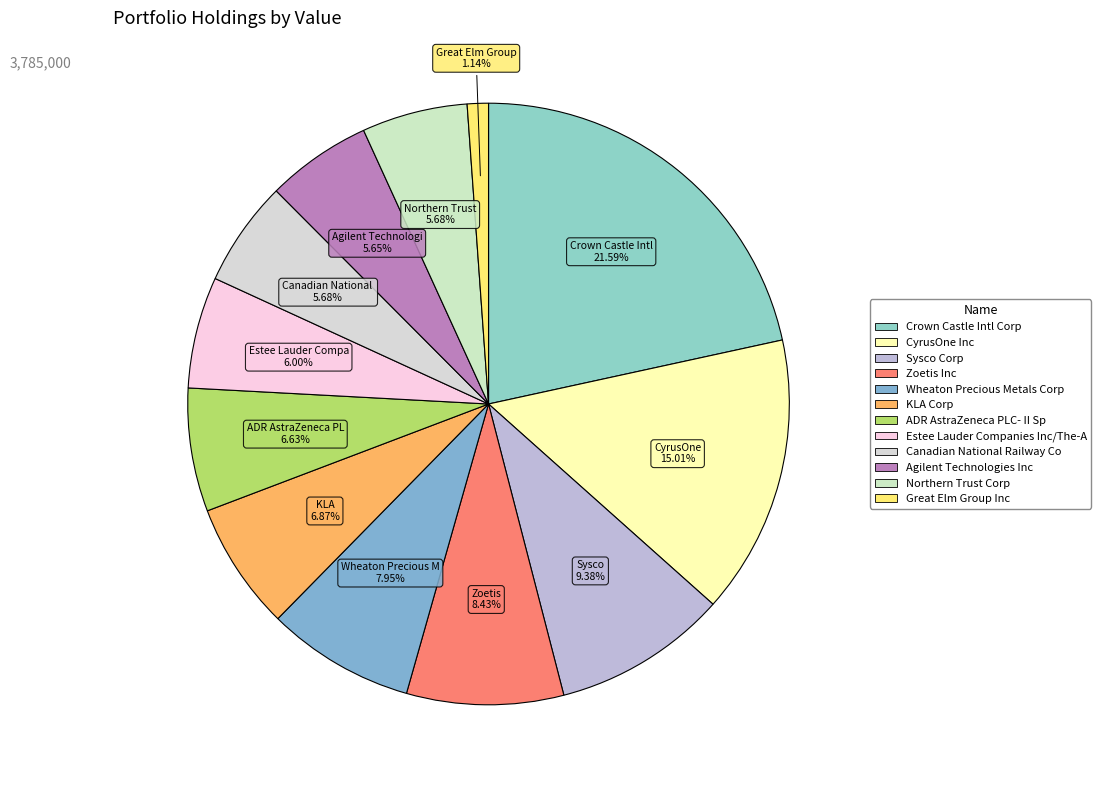

Rank the categories by value from lowest to highest.

Great Elm Group Inc, Agilent Technologies Inc, Canadian National Railway Co, Northern Trust Corp, Estee Lauder Companies Inc/The-A, ADR AstraZeneca PLC- II Sp, KLA Corp, Wheaton Precious Metals Corp, Zoetis Inc, Sysco Corp, CyrusOne Inc, Crown Castle Intl Corp